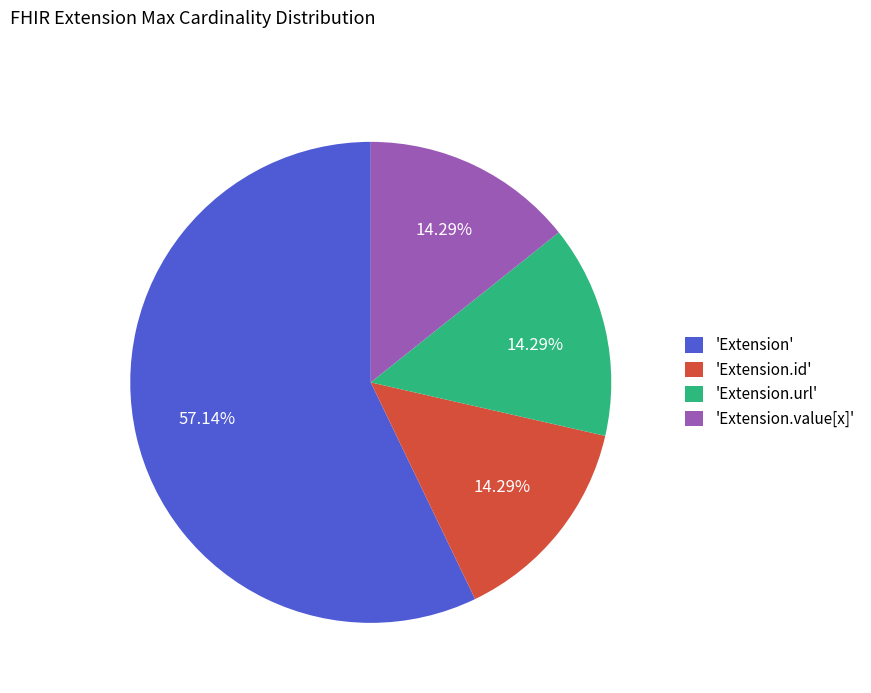

What is the ratio of the value at 'Extension.url' to the value at 'Extension.id'?

1.0